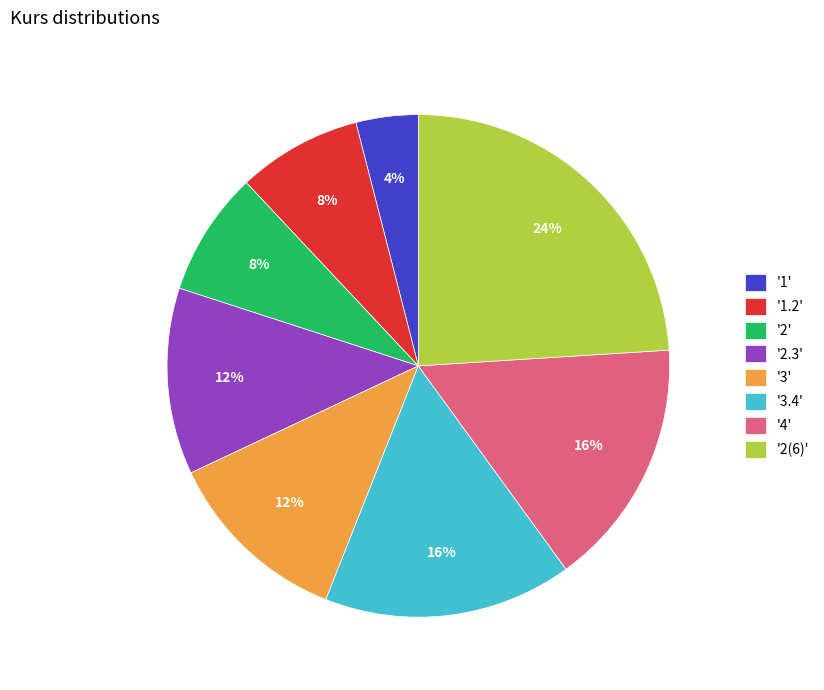

What percentage is the '2(6)' slice, to the nearest percent?

24%